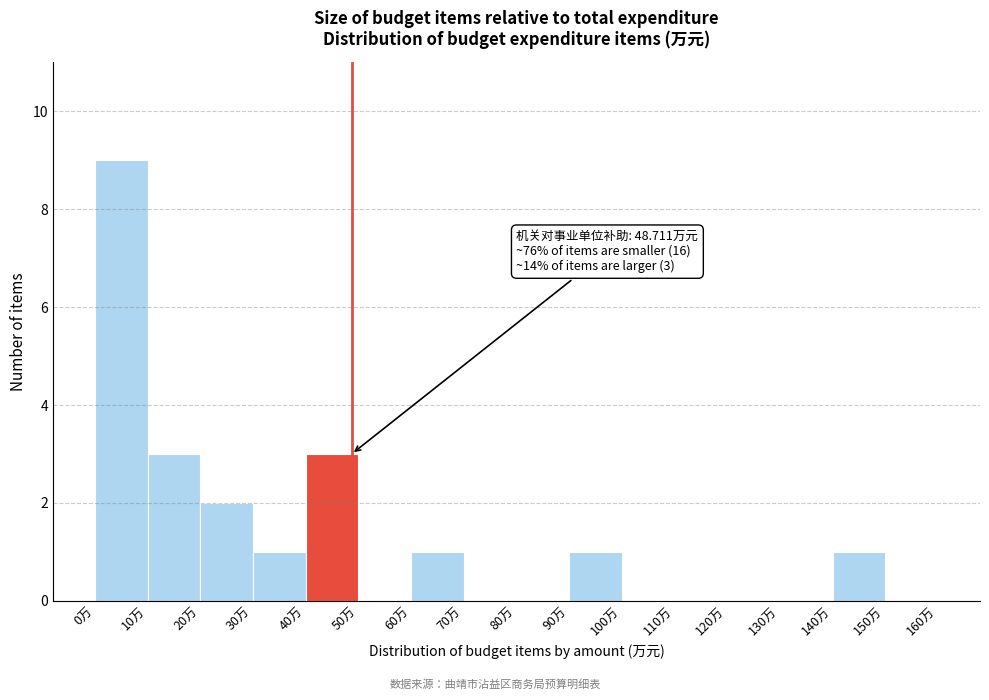

Which range on the x-axis has the tallest bar?

0 to 10